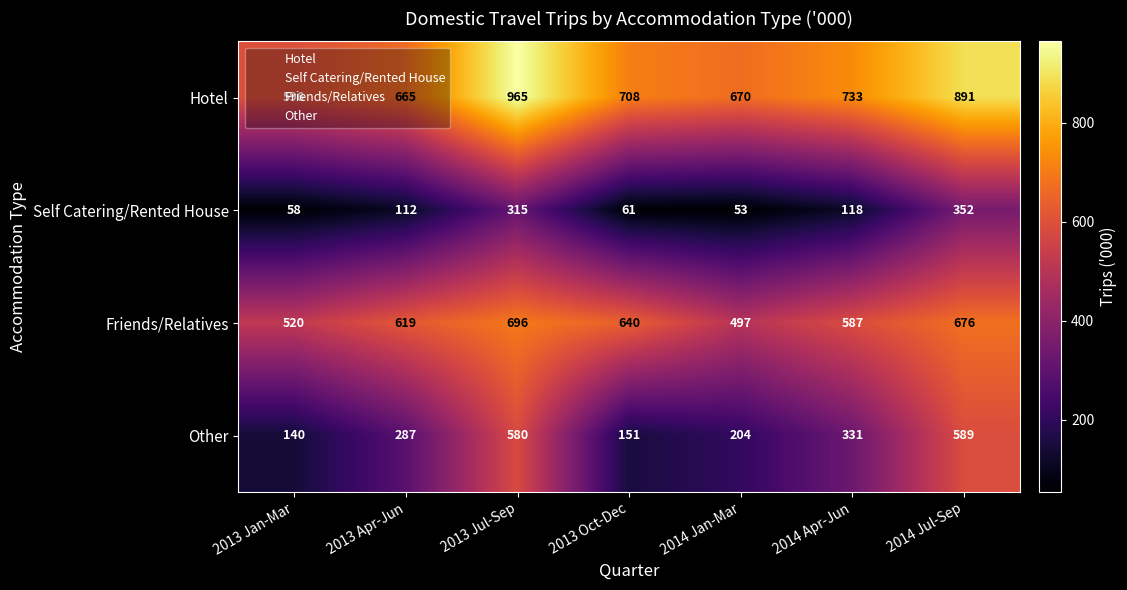

What is the difference between the second highest and minimum values in the Other series?

440